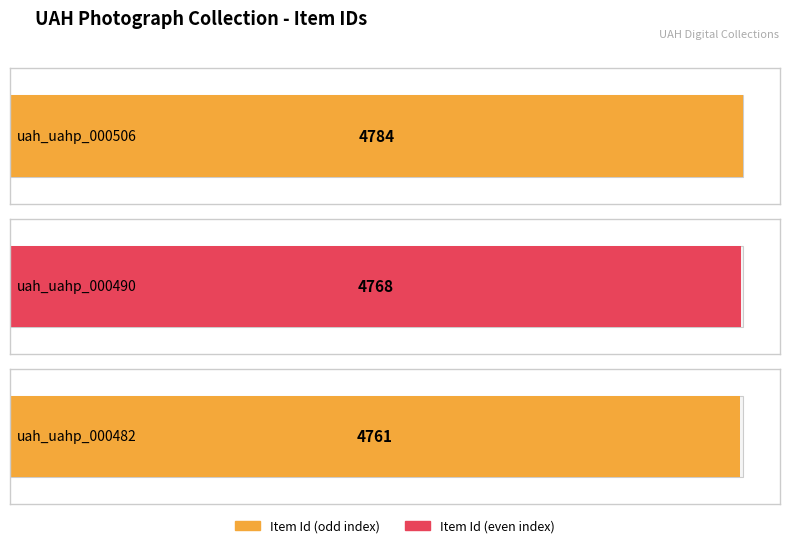

What is the sum of all values?

14313